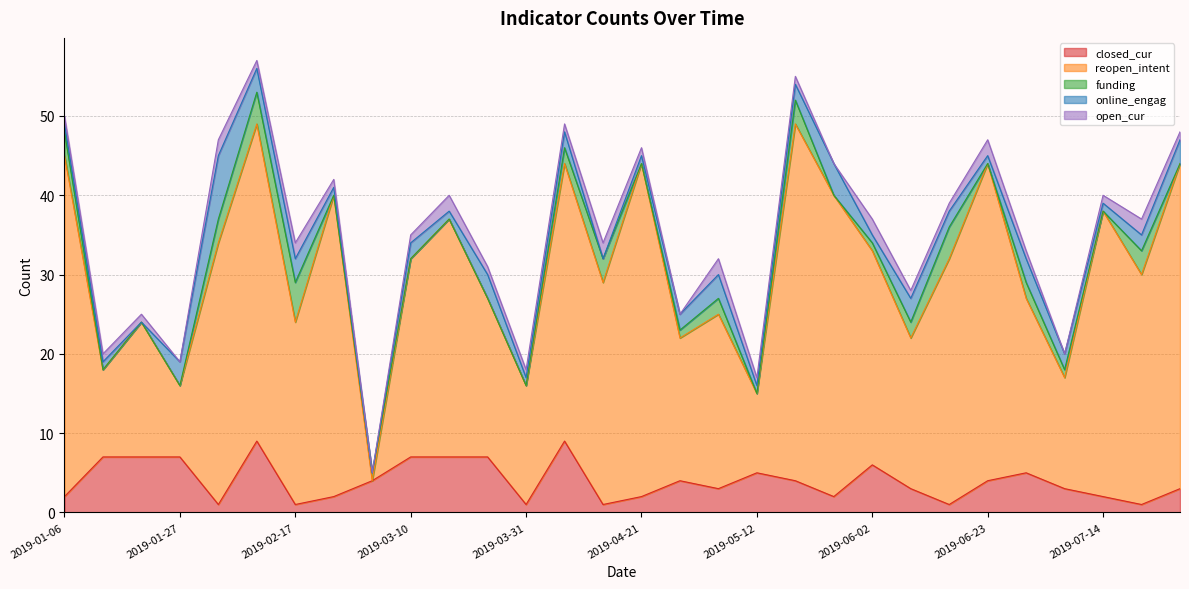

Where is open_cur nearest to the value 1?

2019-01-06